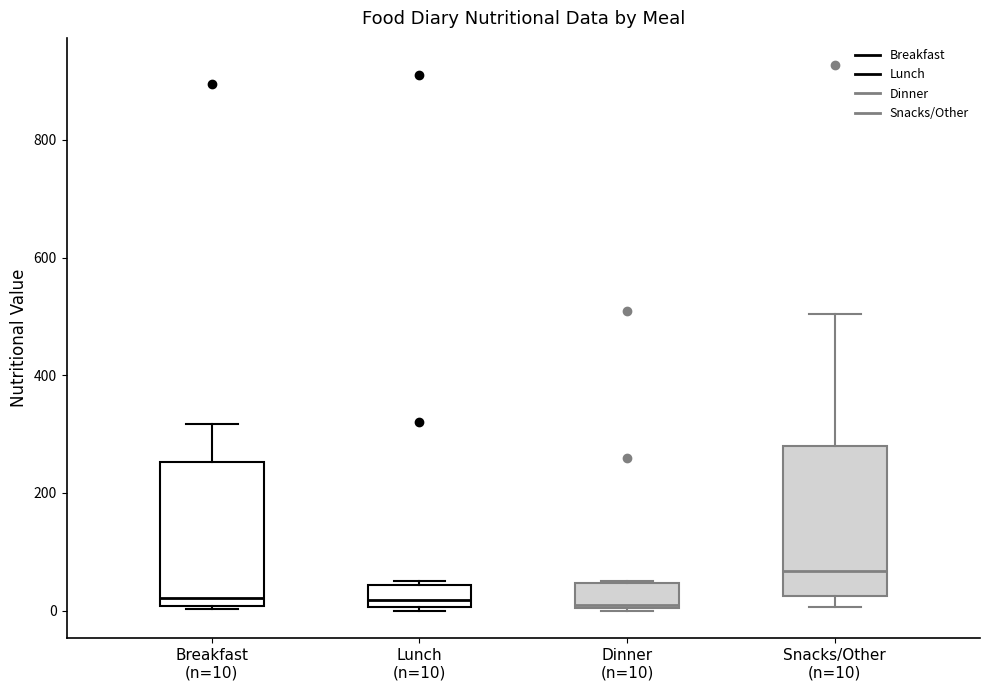

Where is the upper edge of the box for Snacks/Other (n=10) on the y-axis? The values are not printed on the chart, so give them approximately, as read against the axis.

280